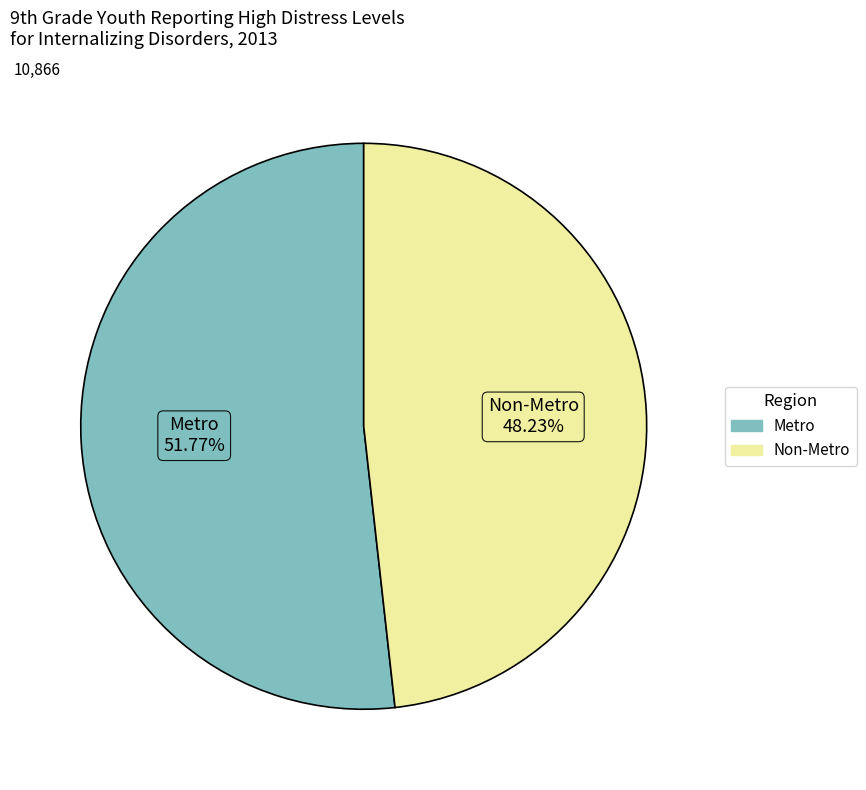

To the nearest percent, what portion does Non-Metro represent?

48%